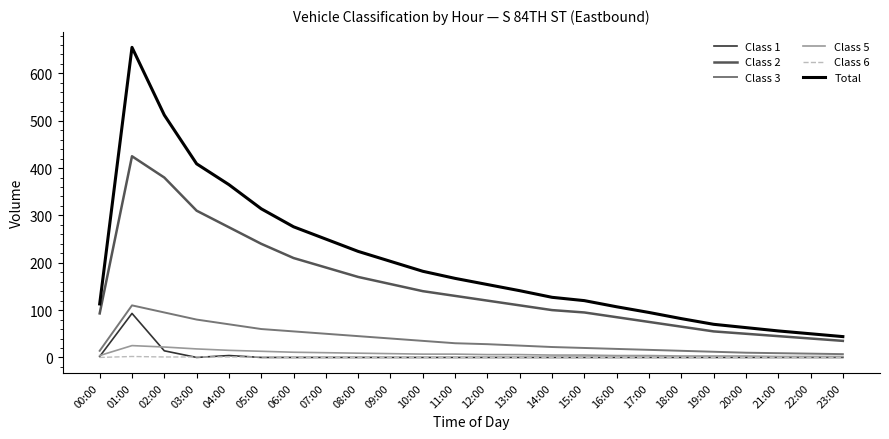

Between 06:00 and 18:00, which series saw the biggest shift?

Total